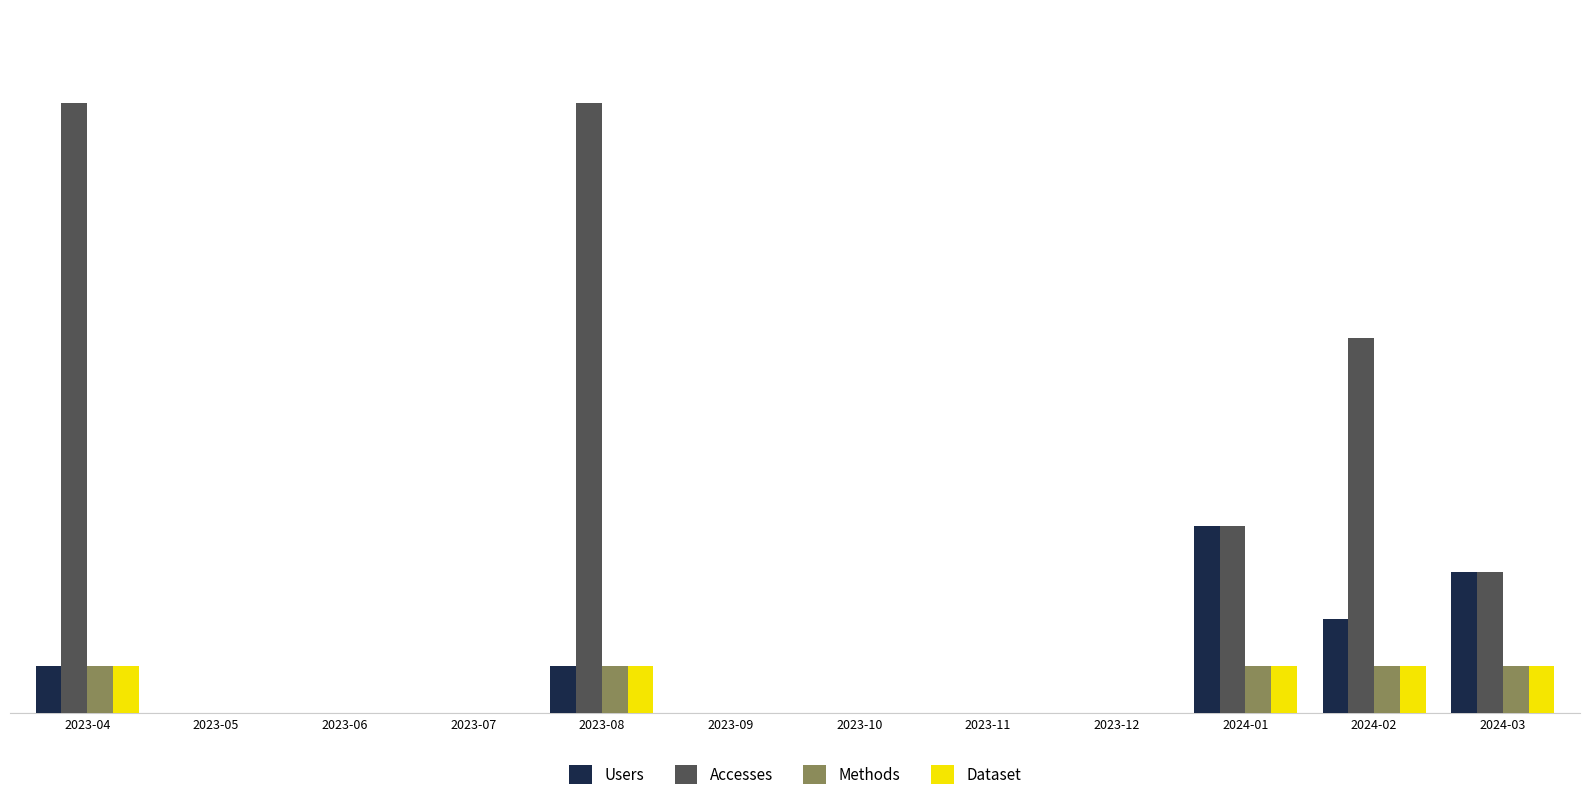

What is the label of the 11th bar from the right?

2023-05